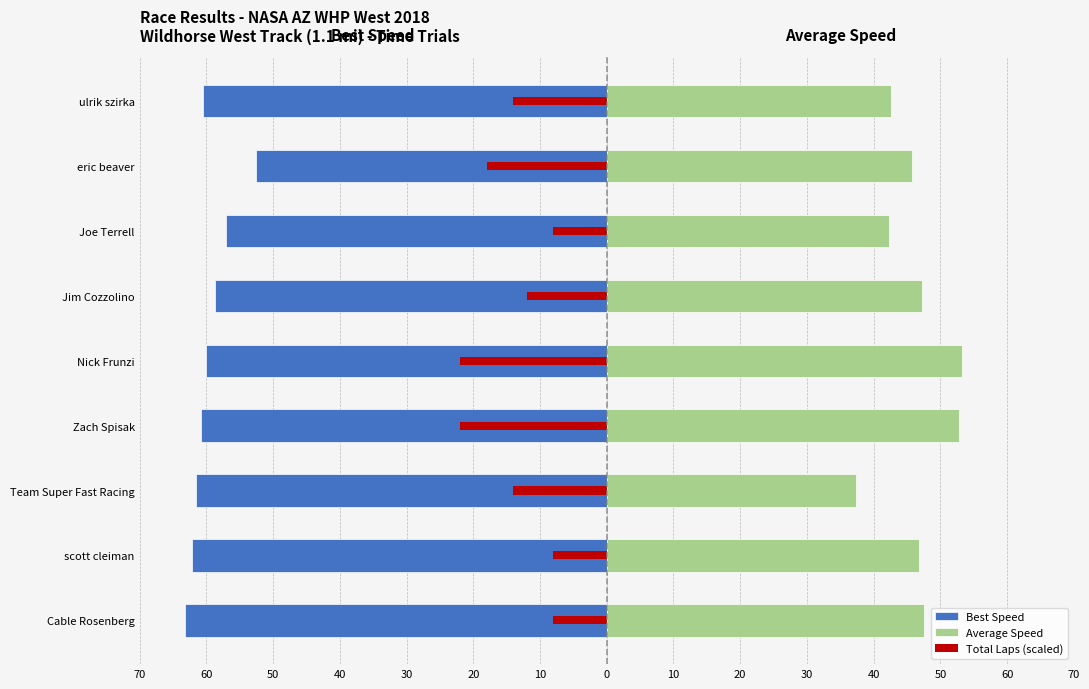

What is the minimum value shown in the chart?

-63.2